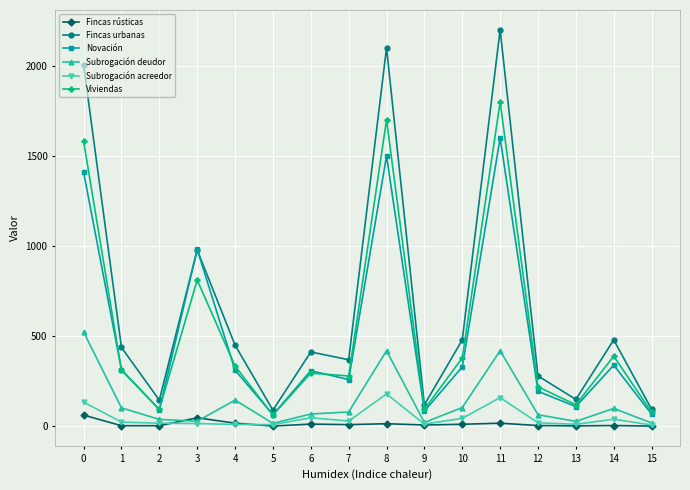

At which label is Viviendas closest to 931?

3